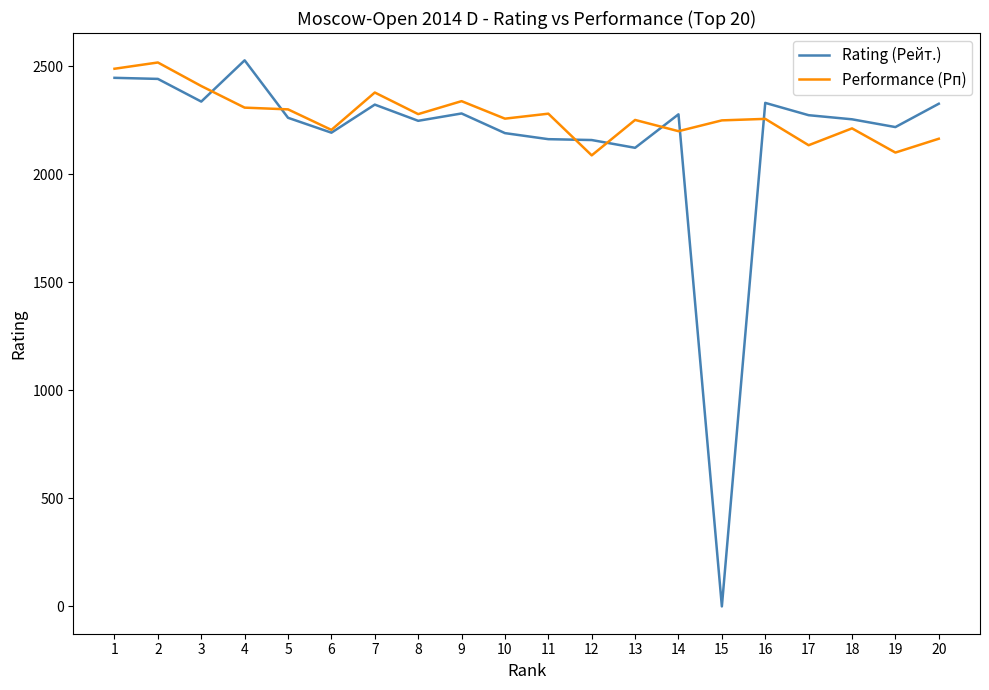

Which series has the largest total across all categories?

Performance (Рп)